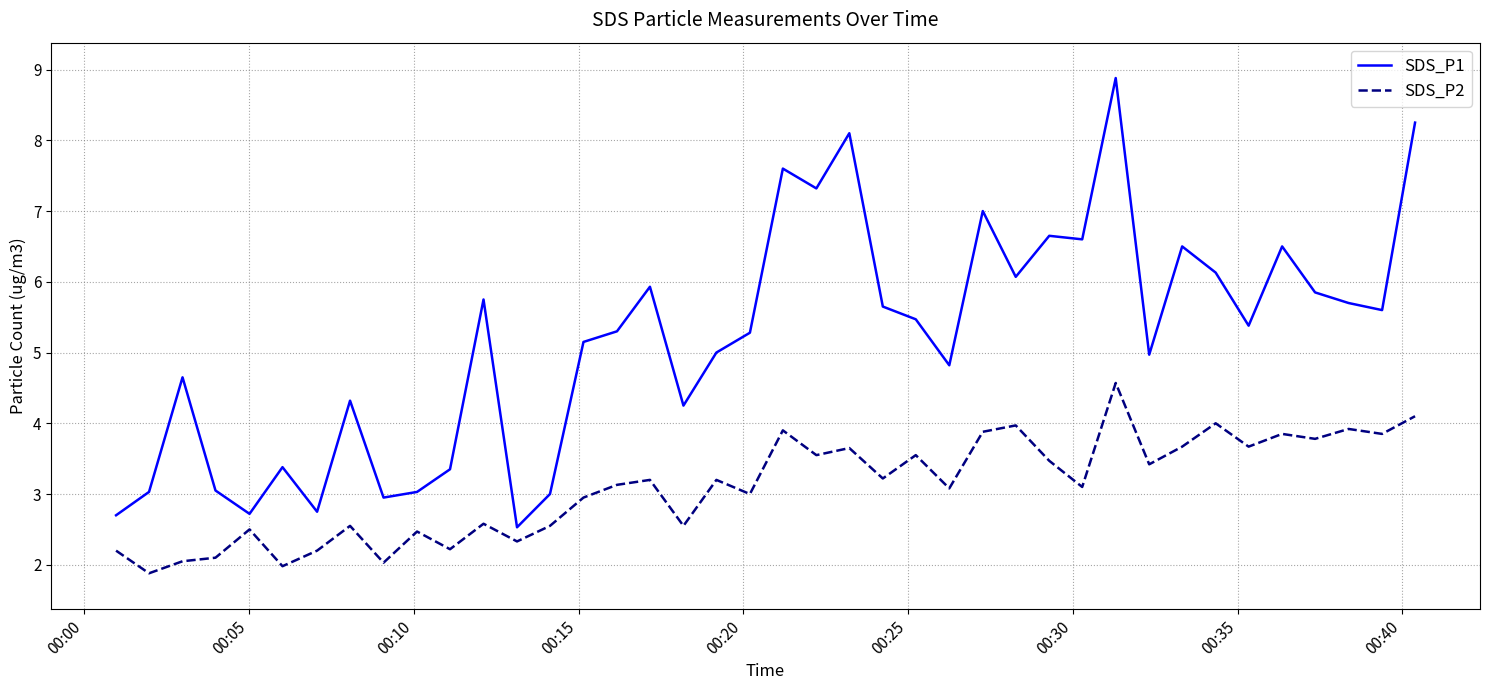

Rank the series by their maximum value, from lowest to highest.

SDS_P2, SDS_P1